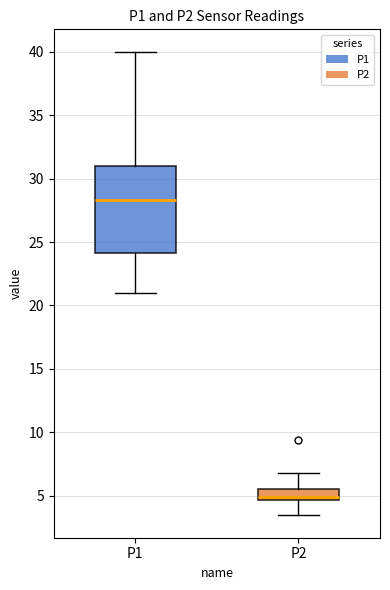

Reading left to right, transcribe this box plot: for each box, give where its median line is, the range the box spans, and where its two whiskers end, as read against the y-axis. The values are not printed on the chart, so give them approximately, as read against the axis.

P1: median 28.5, box 24.0 to 31.0, whiskers 21.0 to 40.0
P2: median 5.0, box 4.5 to 5.5, whiskers 3.5 to 7.0